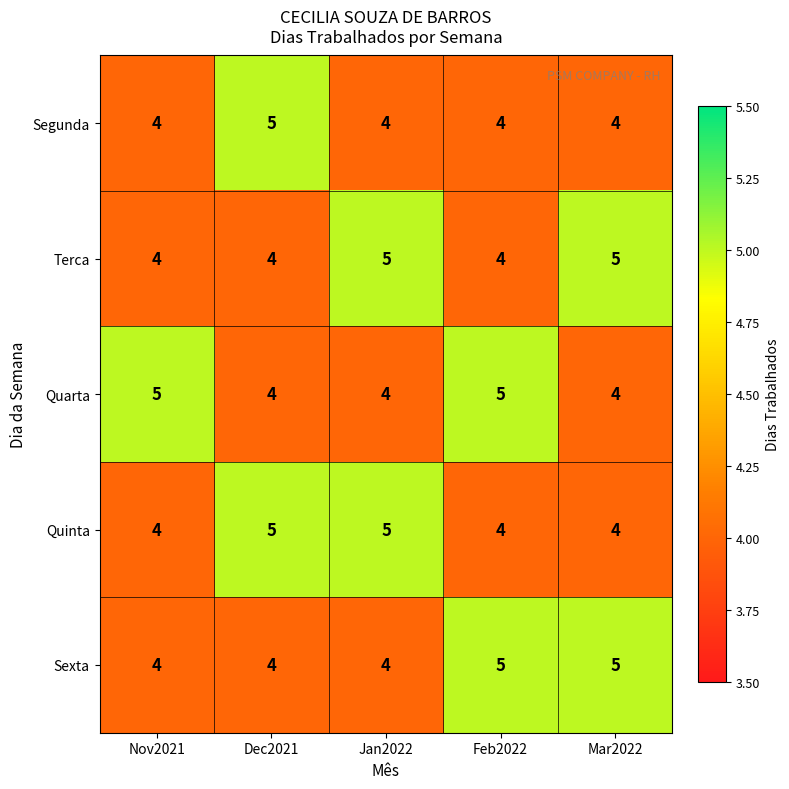

What is the total value across all series at Feb2022?

22